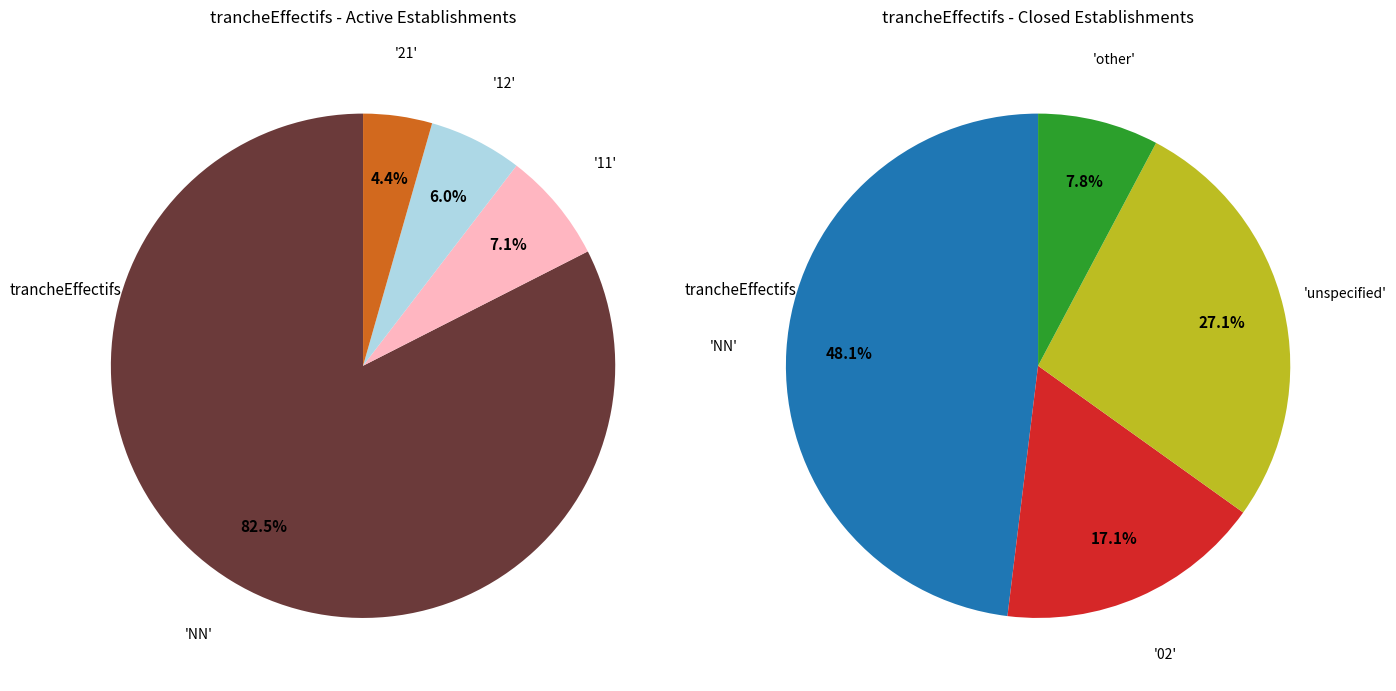

Combined, do NN and 02 account for over 50%?

Yes